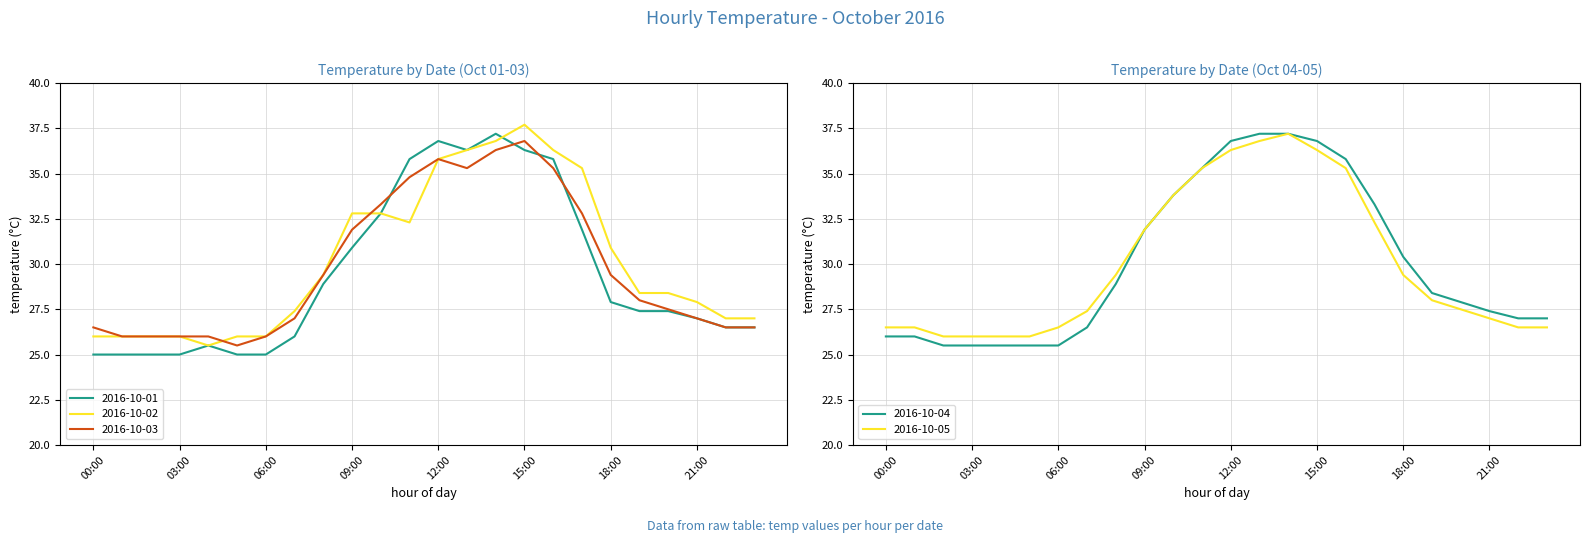

What is the difference between the second highest and minimum values in the 2016-10-01 series?

11.8